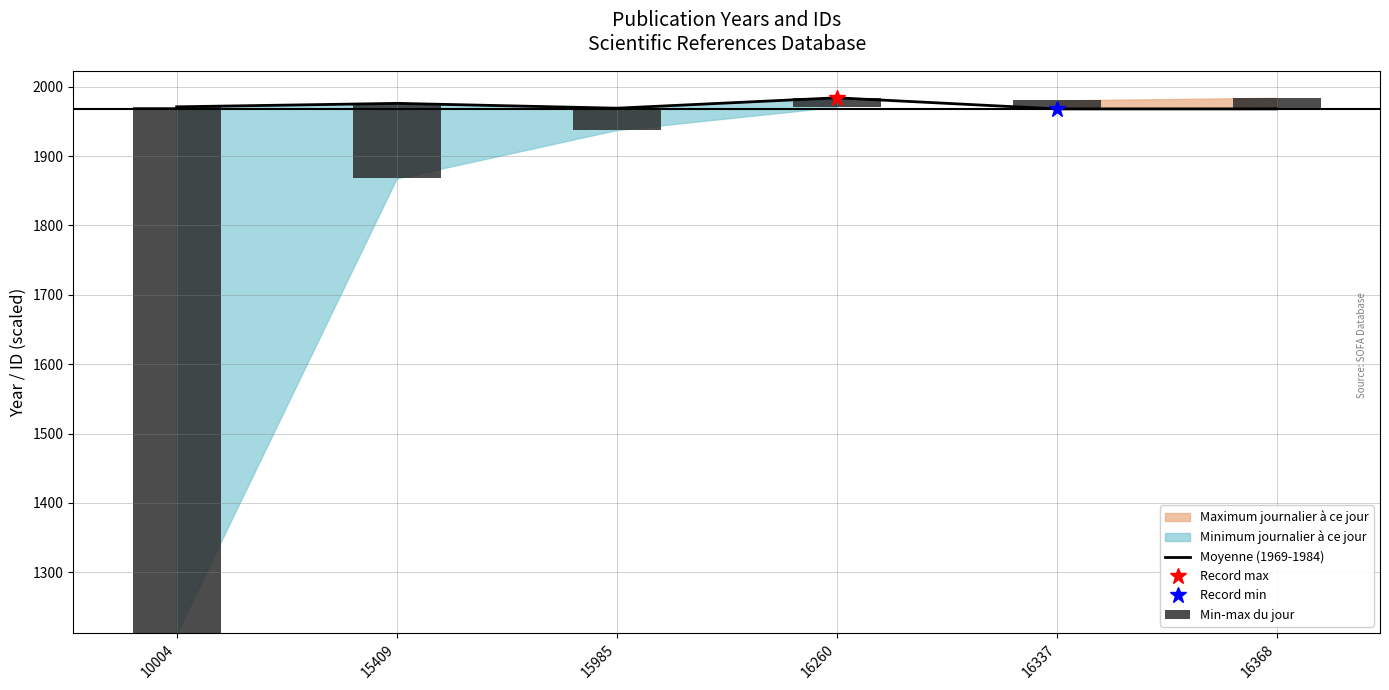

True or false: the data shows 758.4 at 10004.

True